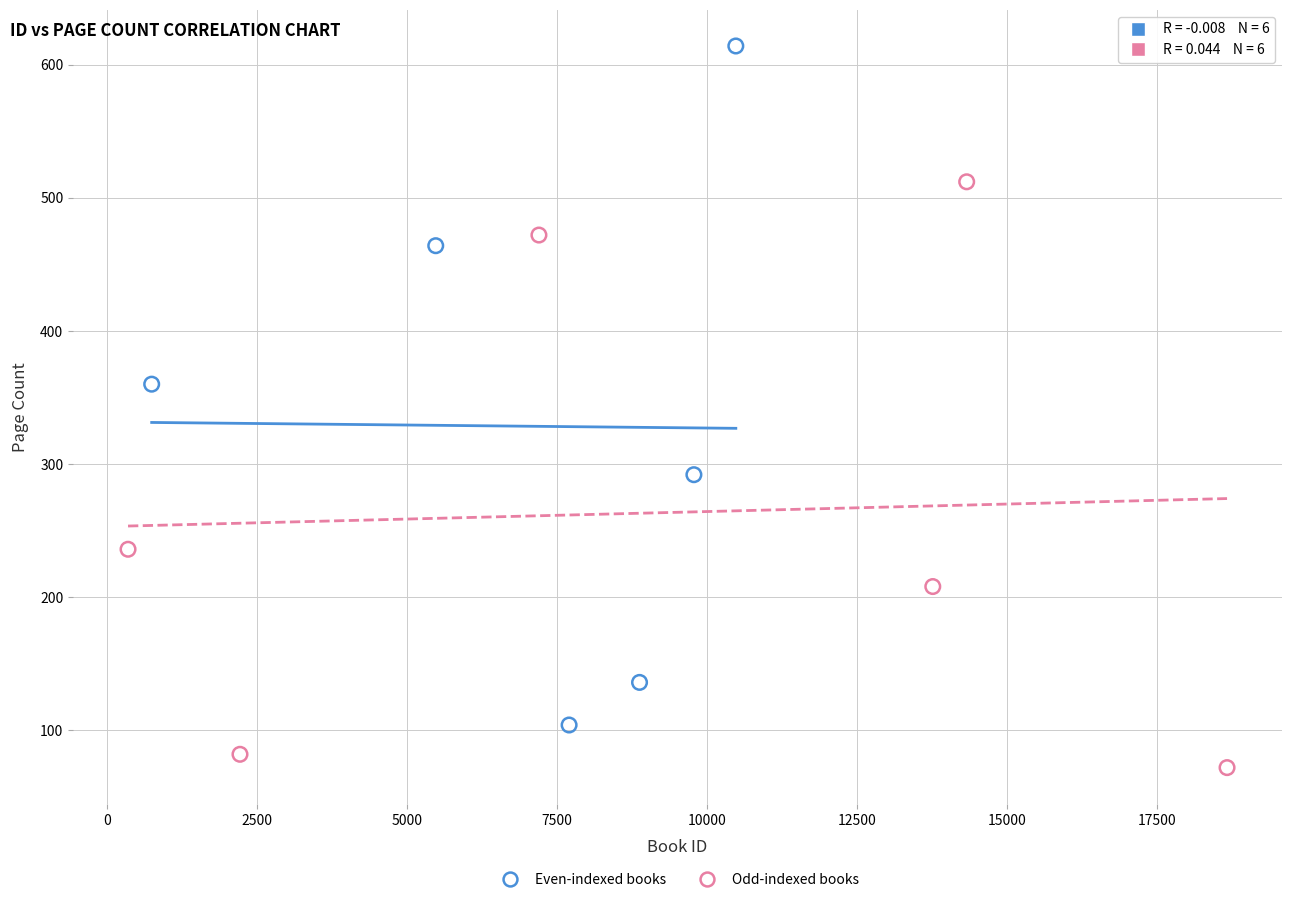

Which series reaches the maximum Y coordinate?

Even-indexed books